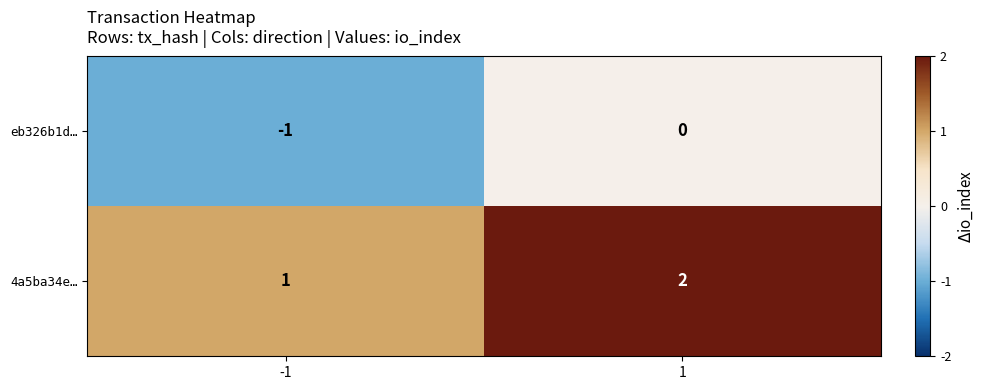

List the series in order of their overall mean, highest first.

4a5ba34e…, eb326b1d…